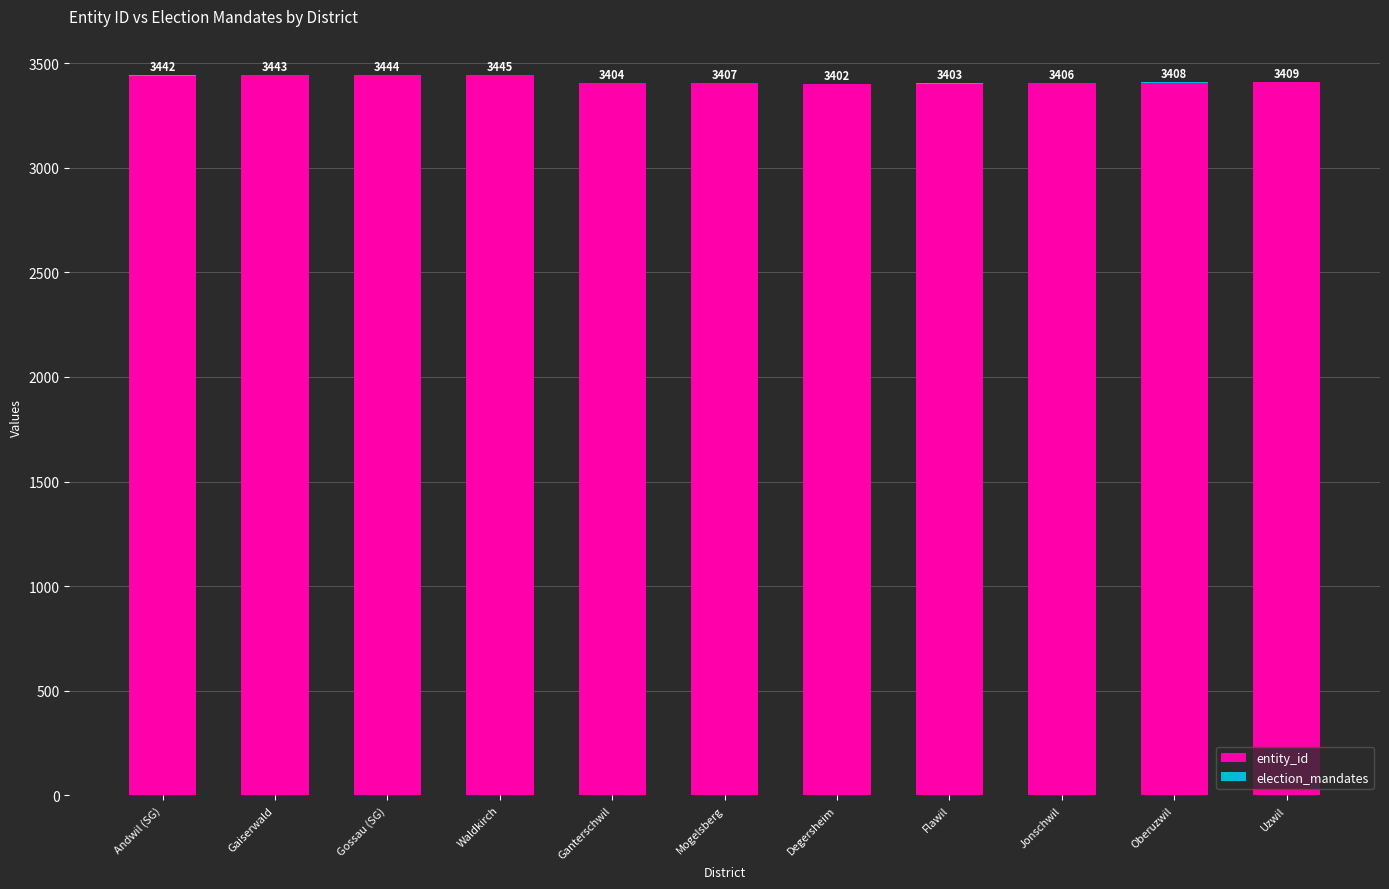

At which label is entity_id closest to 3422?

Uzwil